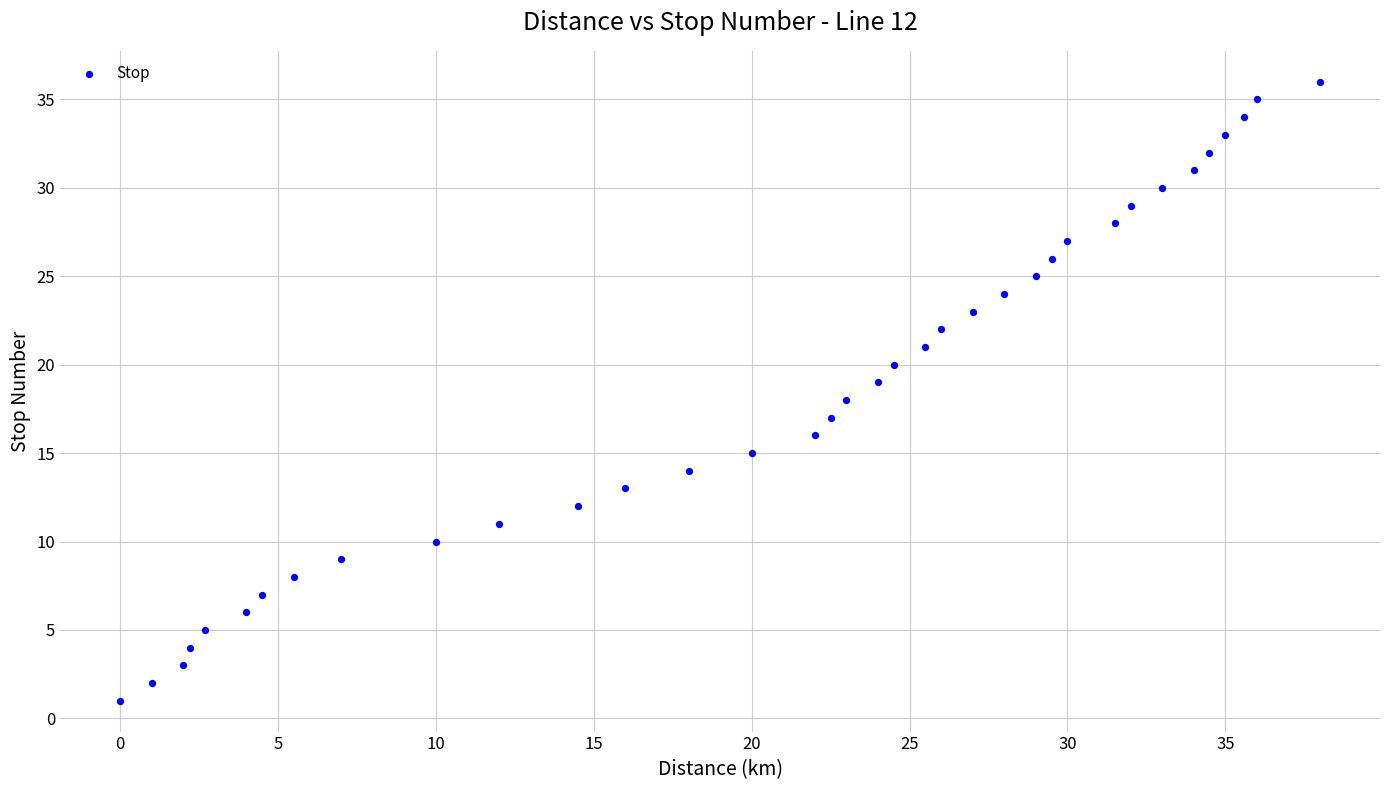

What is the range of Y values (max minus min)?

35